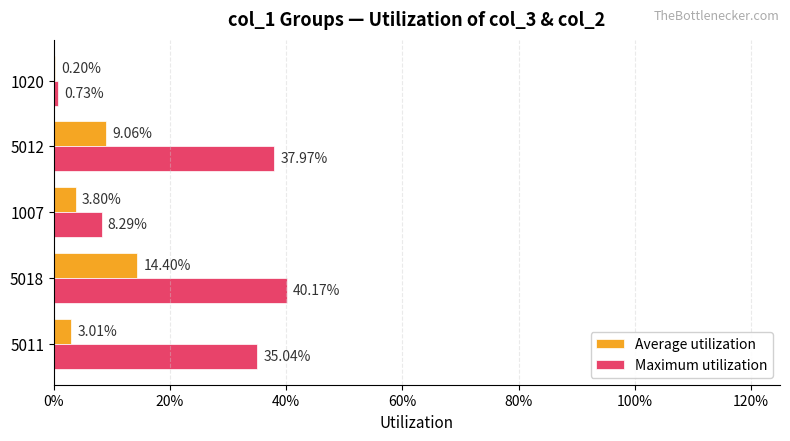

What are all the series names shown in the legend?

Average utilization, Maximum utilization